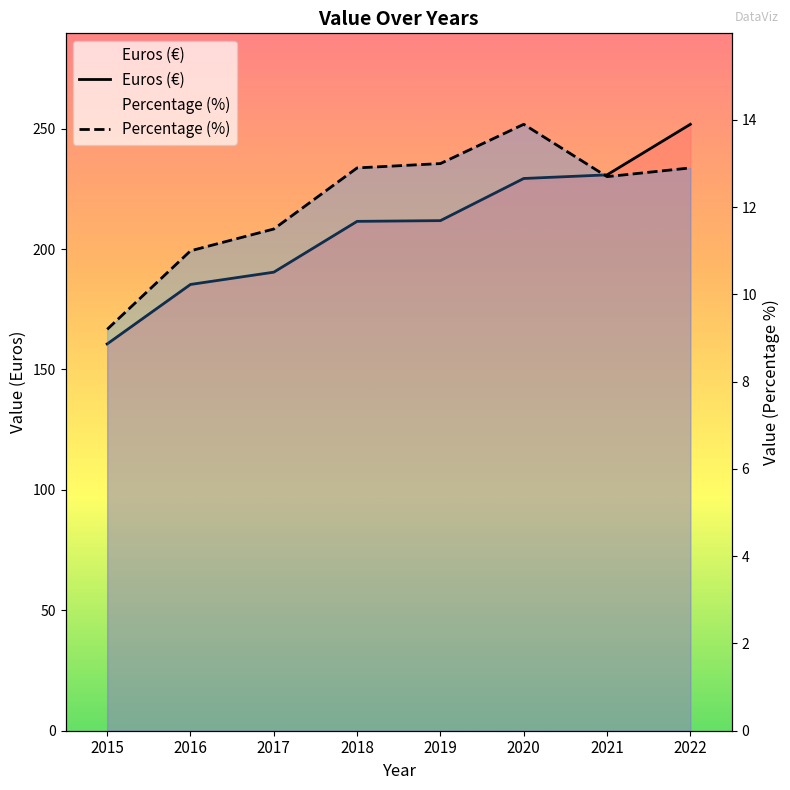

Which series has the largest total across all categories?

Euros (€)